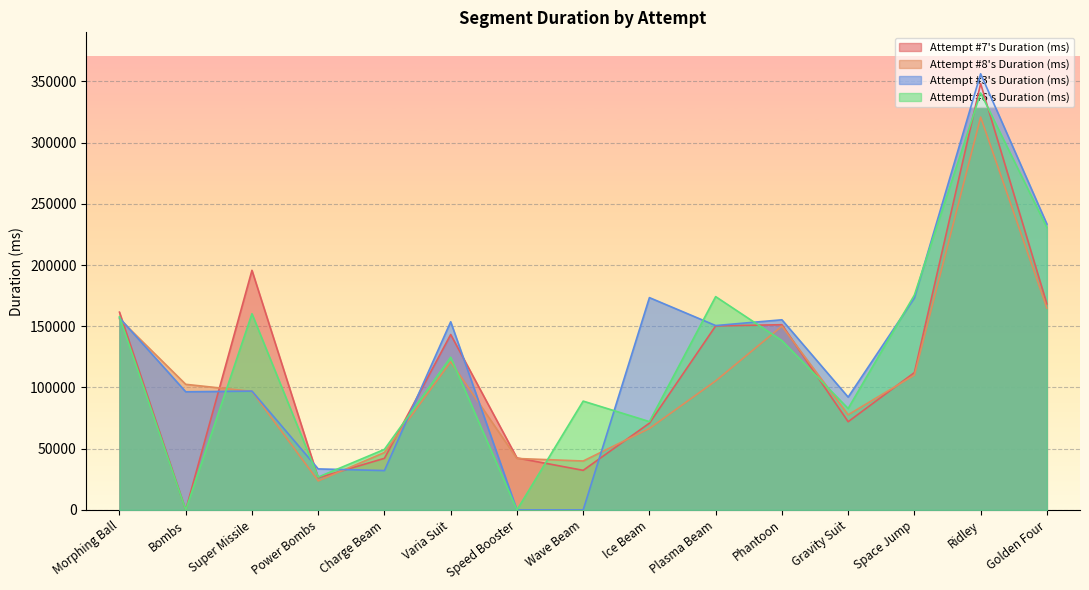

What is the sum of all Attempt #8's Duration (ms) values?

1624224